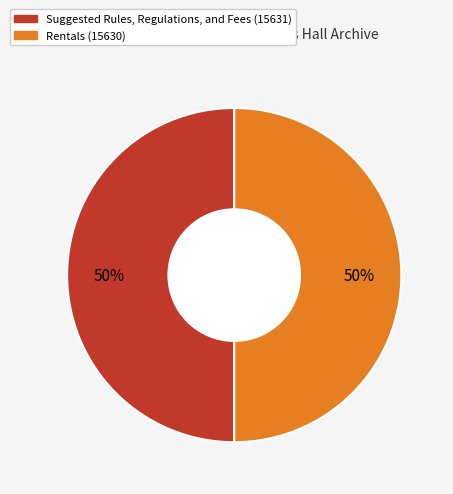

To the nearest percent, what is the average slice percentage?

50%